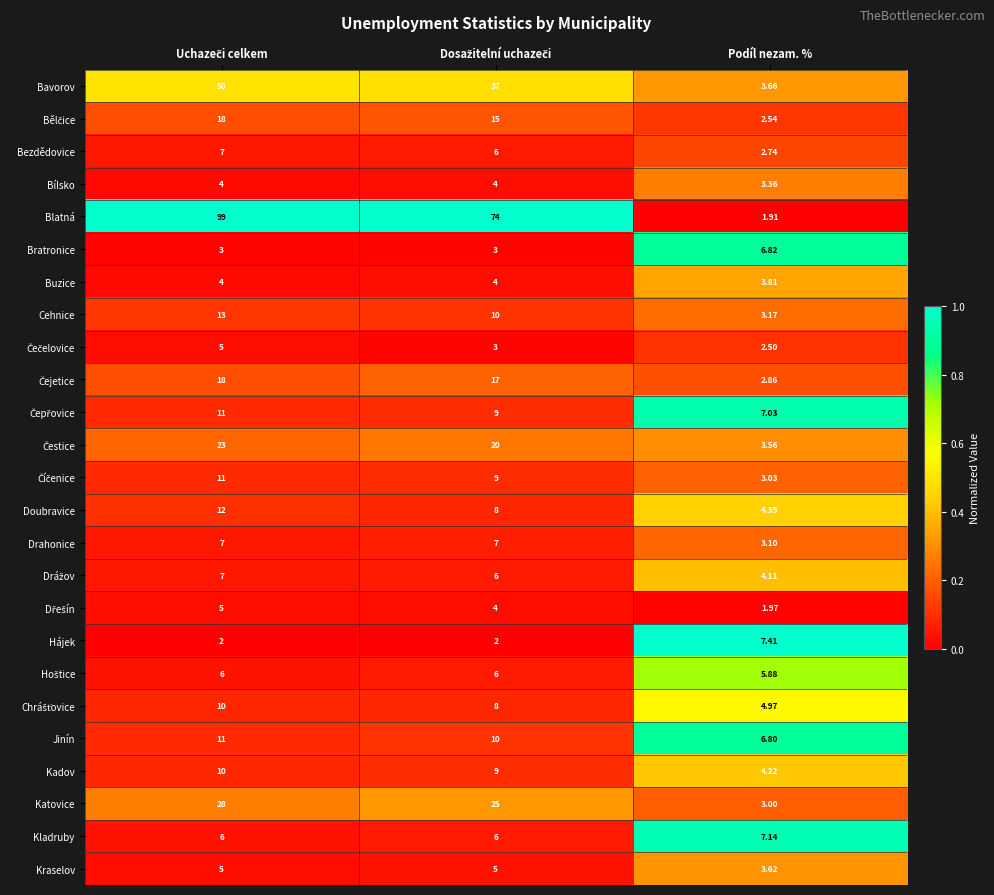

Which series has the largest range (max minus min)?

Blatná